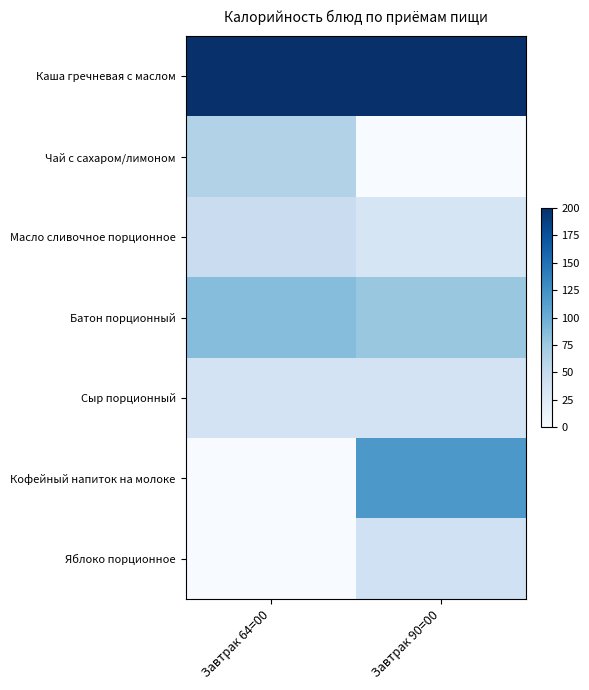

At how many categories does at least one series exceed 159?

2